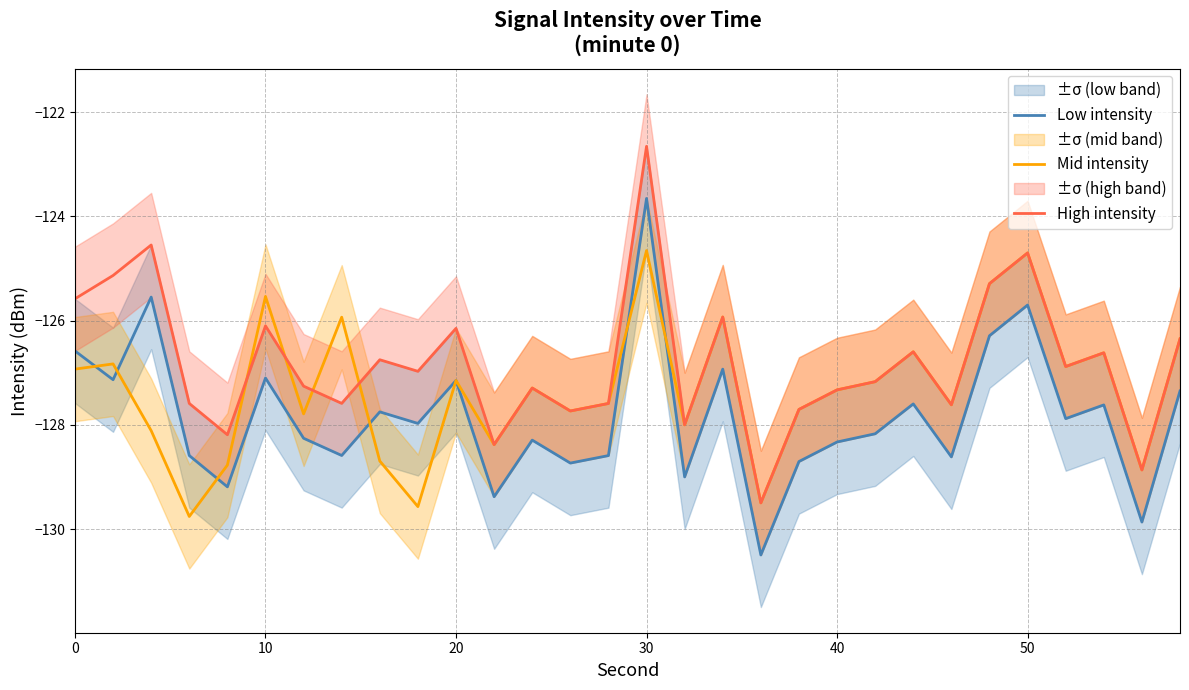

What is the approximate value of Mid intensity at 0?

-126.9